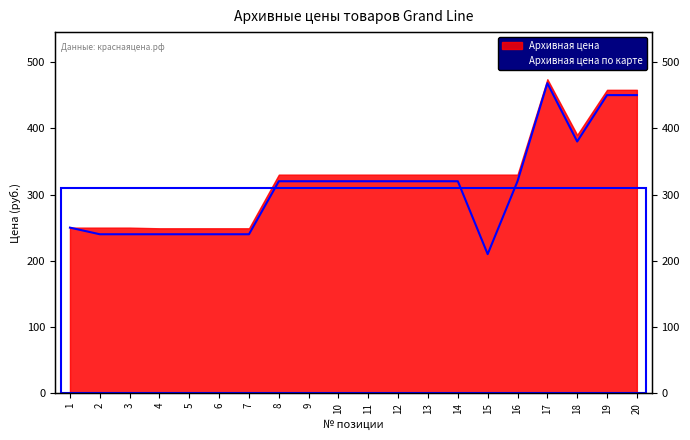

Where is the first local maximum?

17